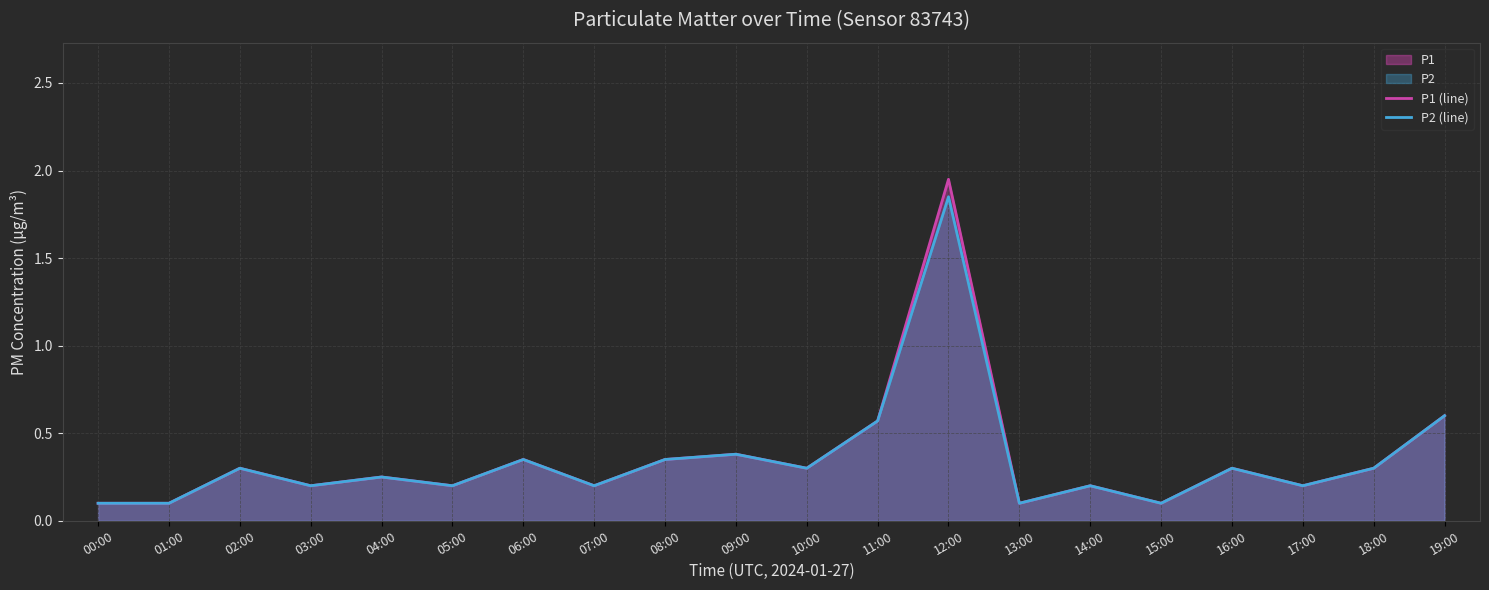

True or false: P1 (line) and P2 (line) intersect in this chart.

False